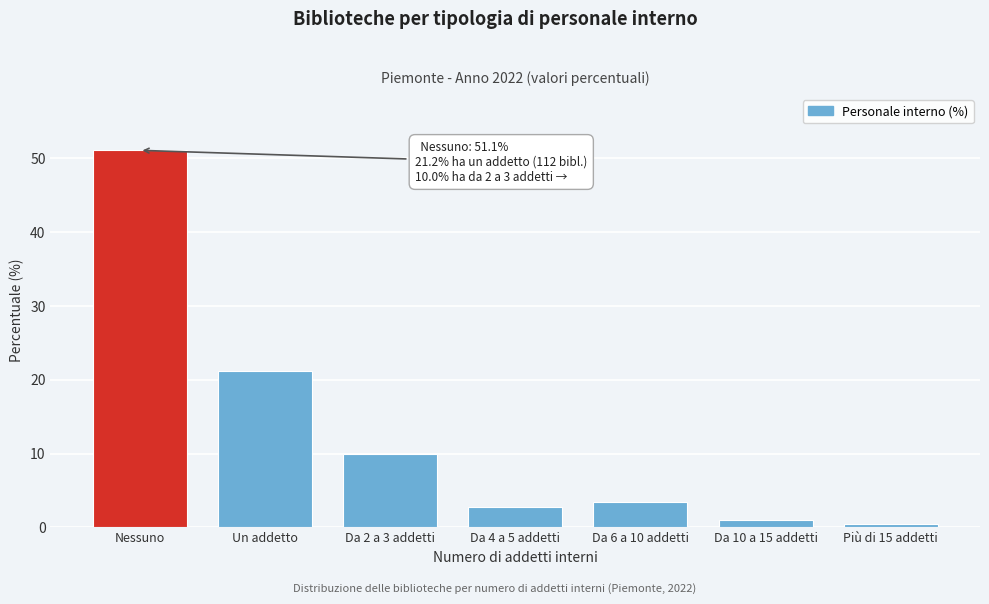

Reading right to left, list all the values displayed in this chart.

Più di 15 addetti=0.5	Da 10 a 15 addetti=1.0	Da 6 a 10 addetti=3.5	Da 4 a 5 addetti=2.8	Da 2 a 3 addetti=10.0	Un addetto=21.2	Nessuno=51.1